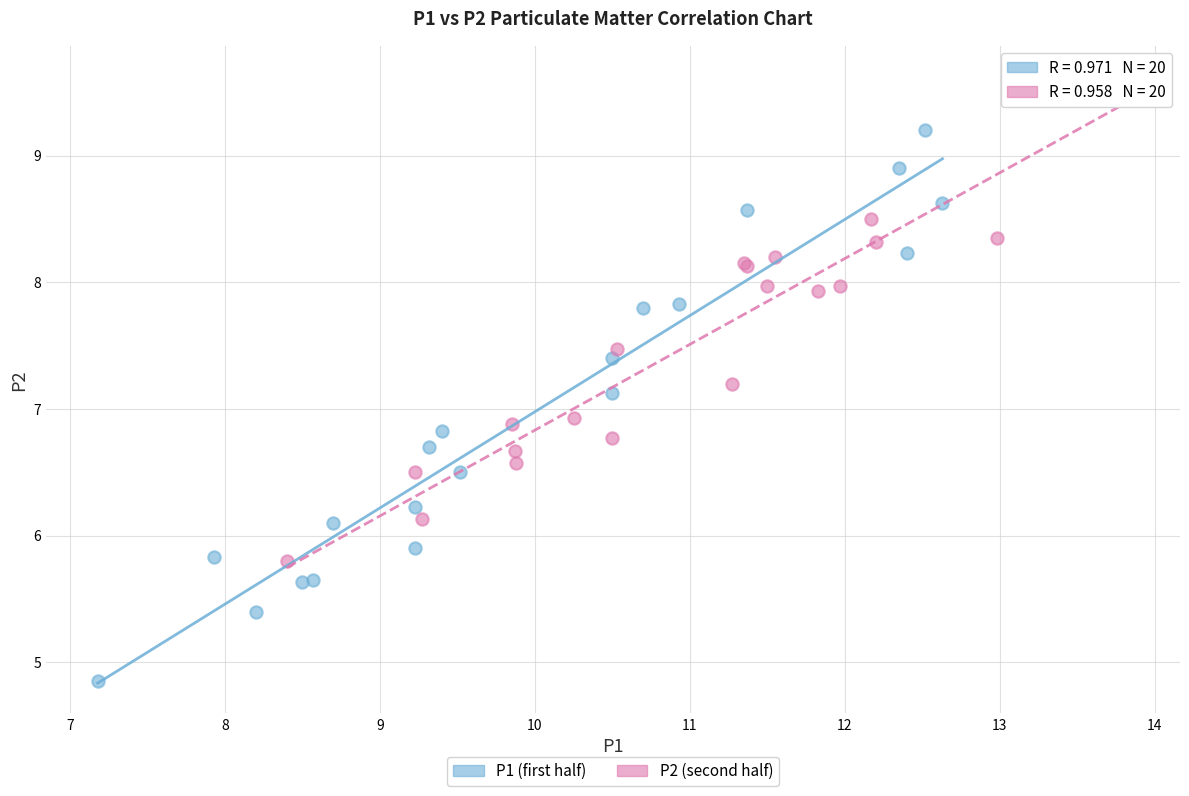

What are all the series names shown in the legend?

P1 (first half), P2 (second half)